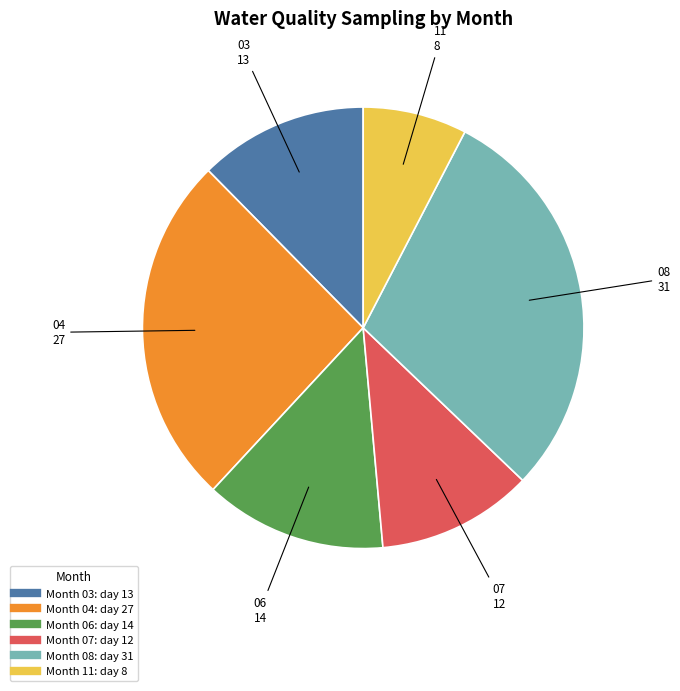

Does any single category account for the majority?

No